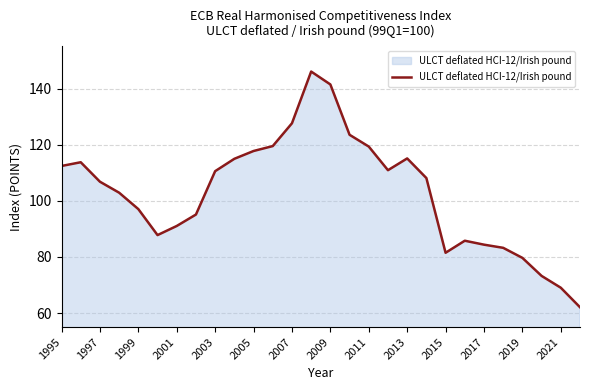

What is the difference between the maximum and minimum values?

84.0